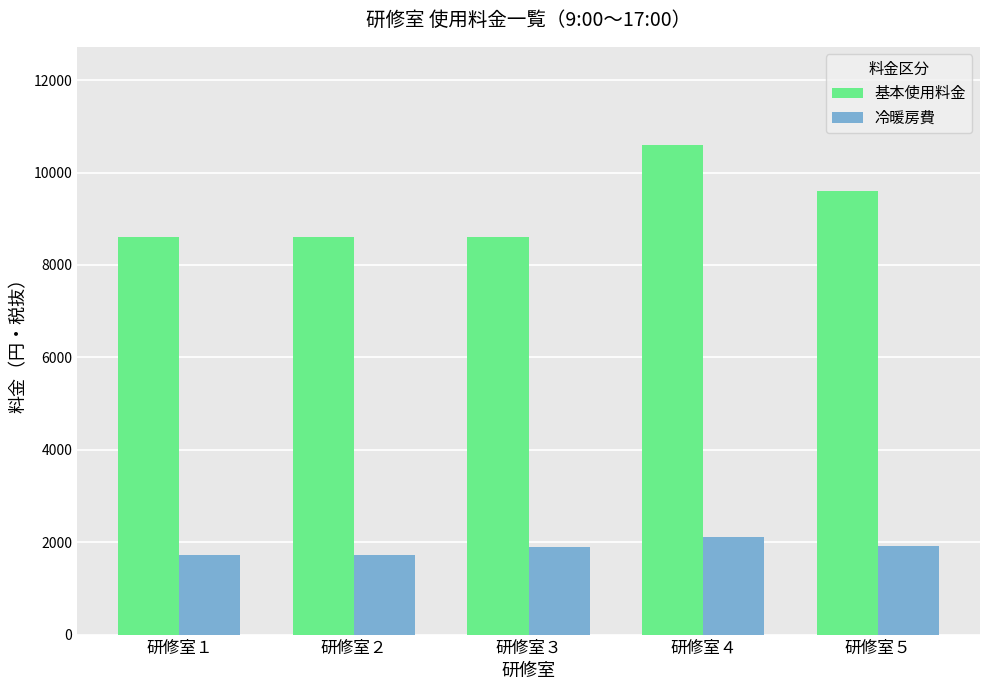

Which series has the largest range (max minus min)?

基本使用料金